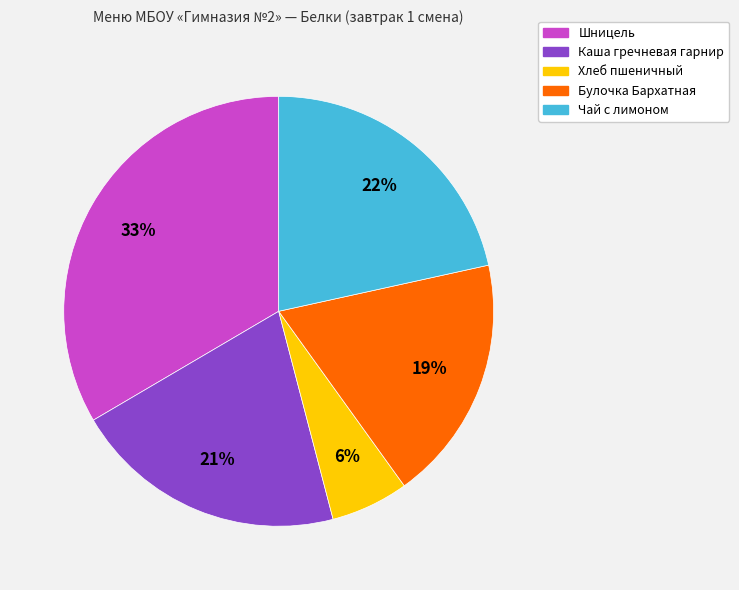

Which category has the biggest portion of the pie?

Шницель